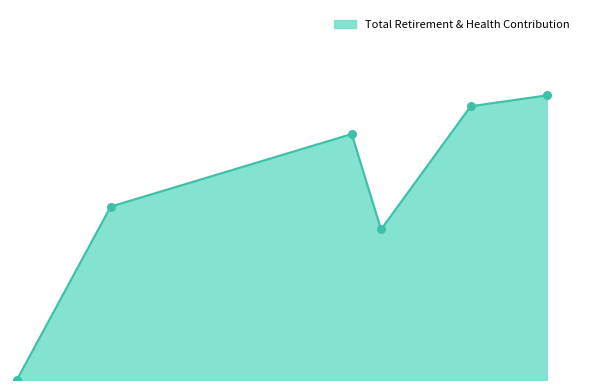

Which has a higher value, 68901 or 18642?

68901